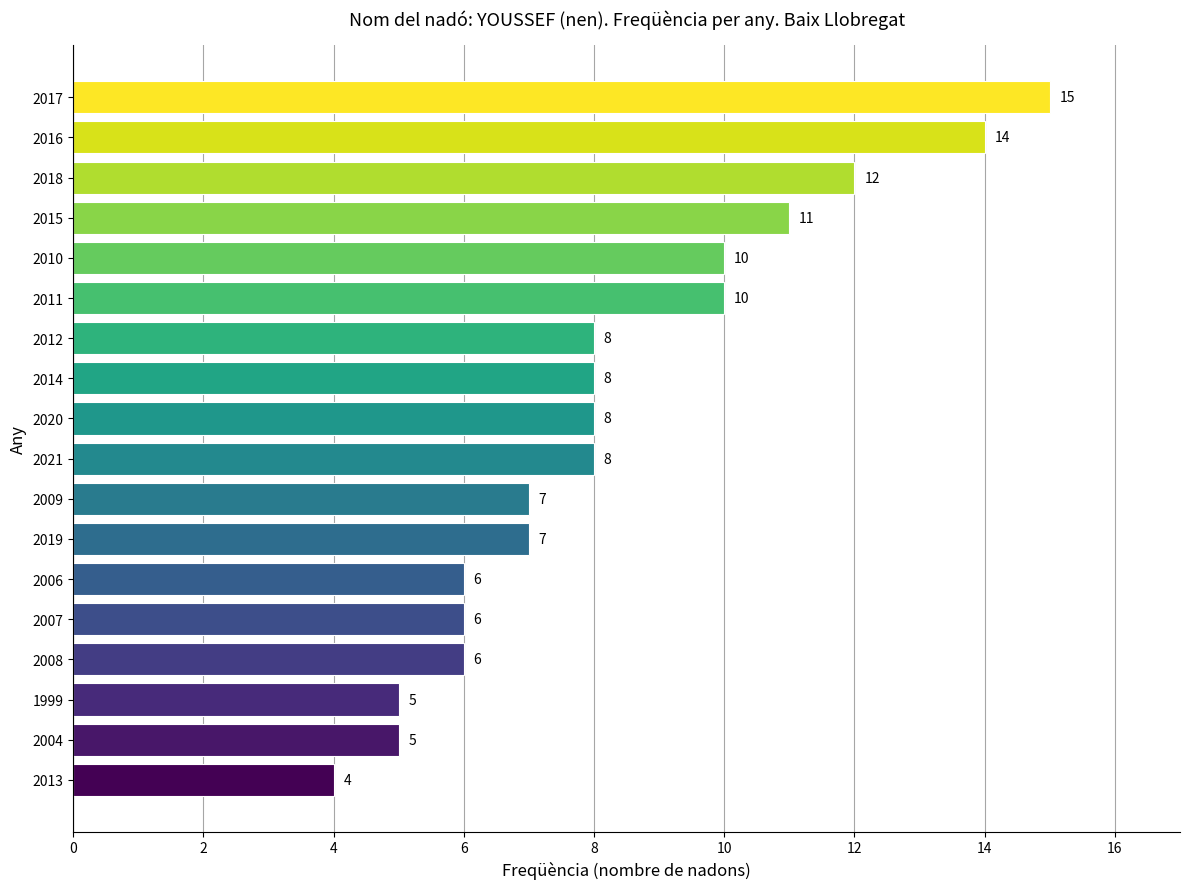

How many series are shown in this chart?

1